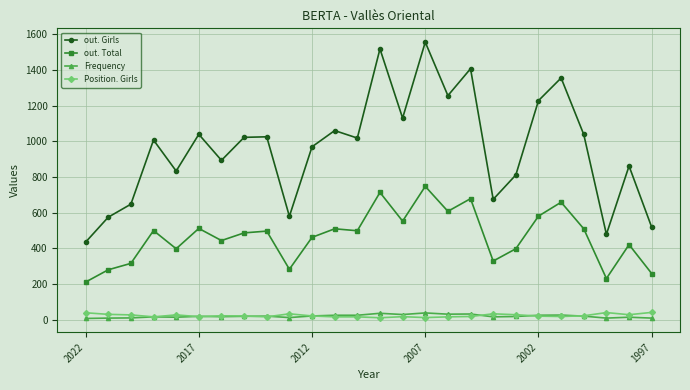

True or false: out. Girls has more than 0 points higher than both neighbors.

True